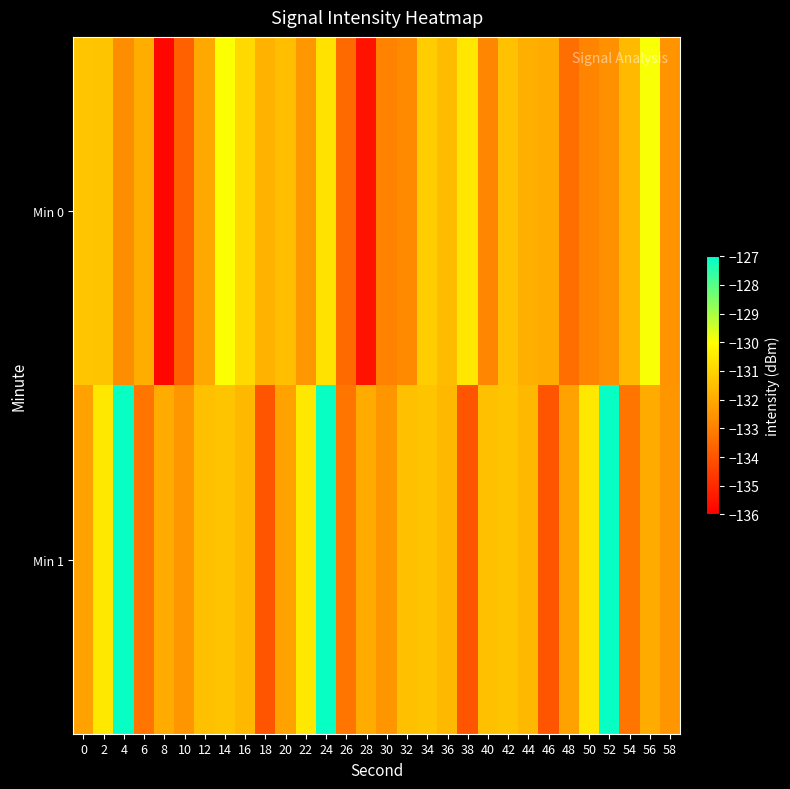

Between 16 and 24, which series saw the biggest shift?

Min 1